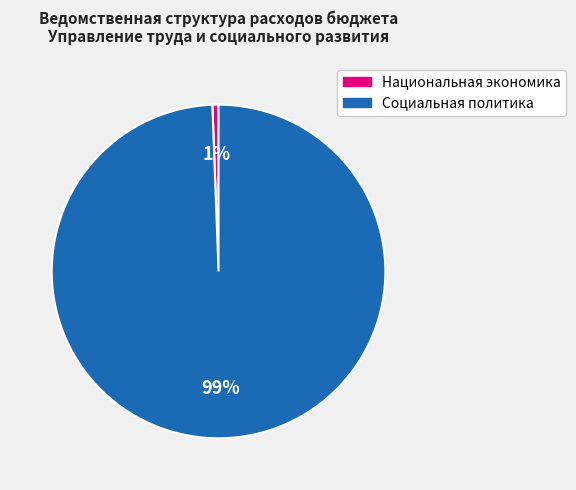

Combined, do Социальная политика and Национальная экономика account for over 50%?

Yes